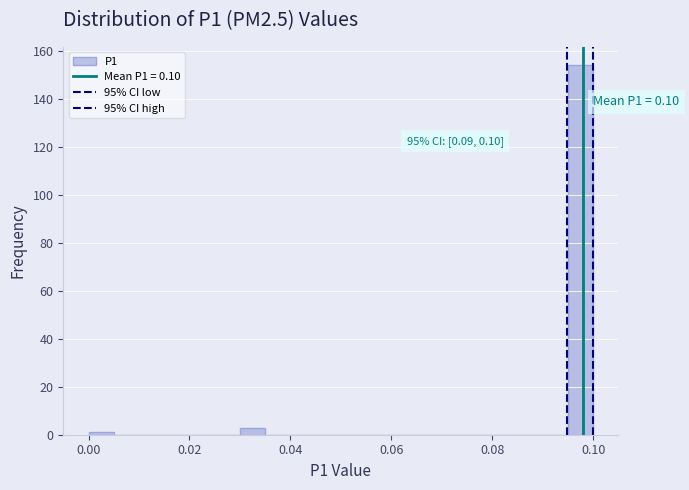

Read against the x-axis, roughly where is the centre of the tallest bar?

0.098